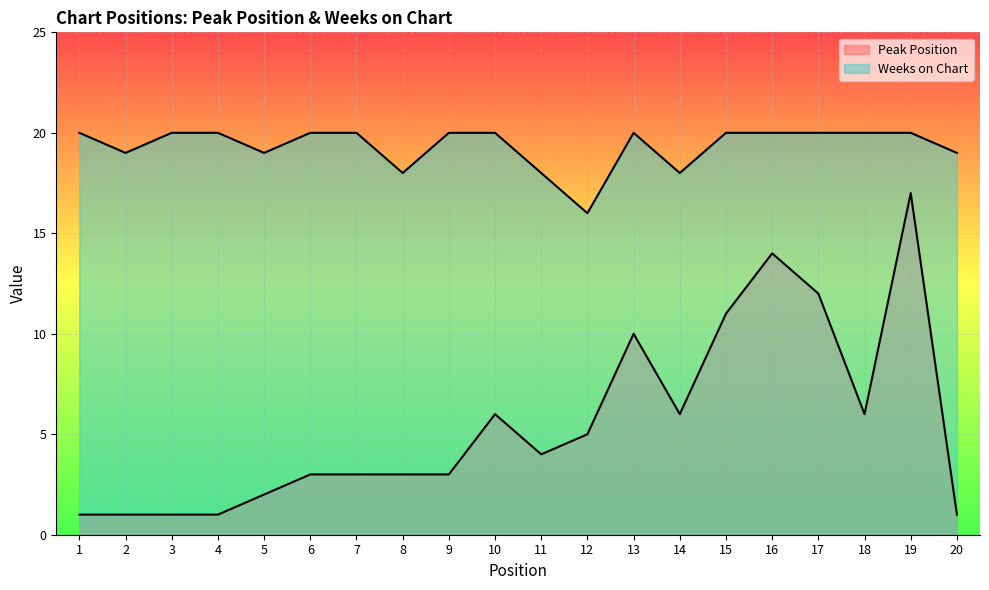

What is the difference between the Peak Position values at 6 and 11?

1